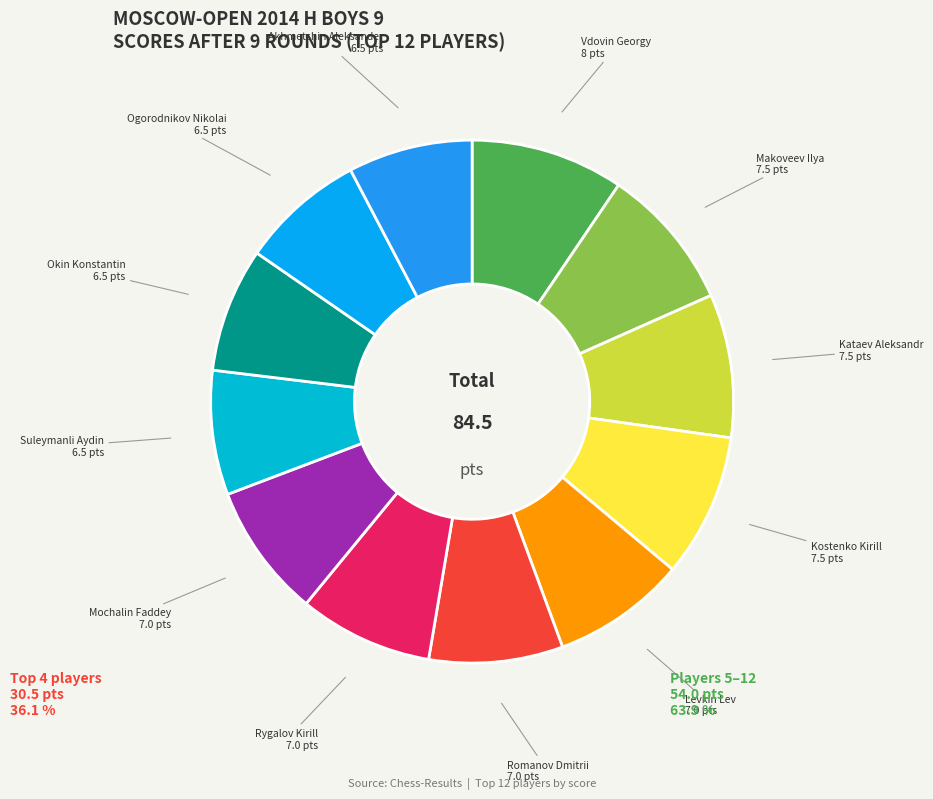

Rank the categories by value from highest to lowest.

Vdovin Georgy (8), Makoveev Ilya (7.5), Kataev Aleksandr (7.5), Kostenko Kirill (7.5), Levkin Lev (7), Romanov Dmitrii (7), Rygalov Kirill (7), Mochalin Faddey (7), Suleymanli Aydin (6.5), Okin Konstantin (6.5), Ogorodnikov Nikolai (6.5), Akhmetshin Aleksander (6.5)